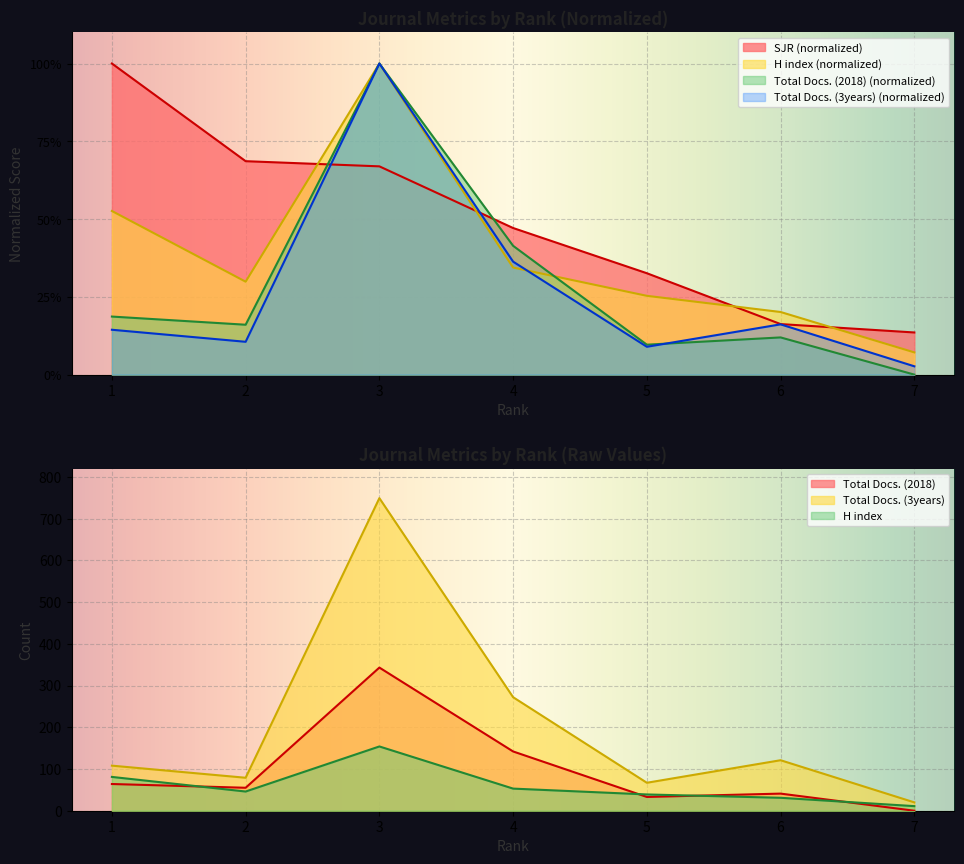

True or false: SJR has a value of 27.7 at 6.

False